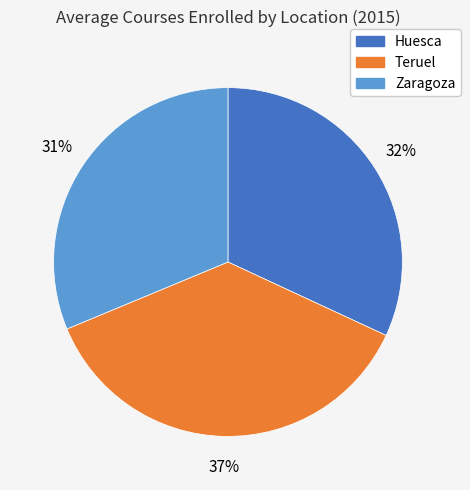

To the nearest percent, what is the combined percentage of Zaragoza and Teruel?

68%